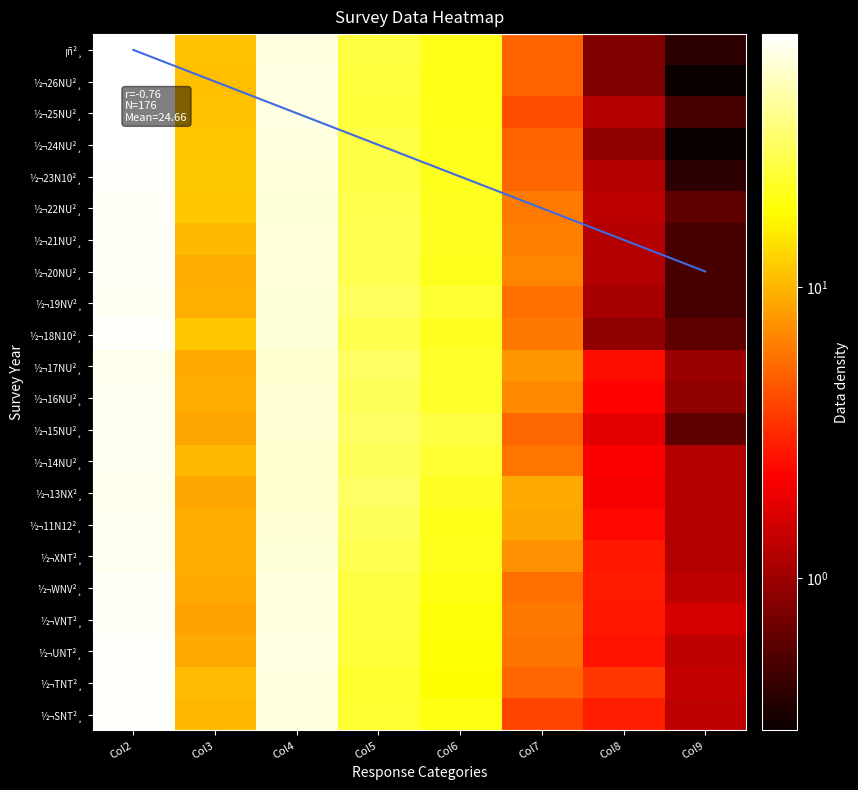

The ¡ñ²¸ series shows 37.9 at Col6. True or false?

False